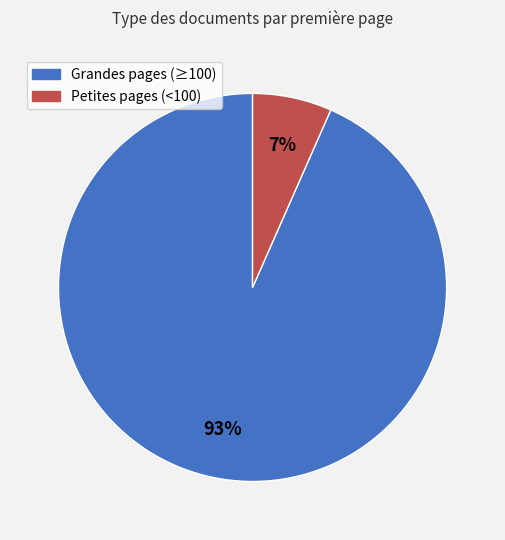

To the nearest percent, what is the average slice percentage?

50%